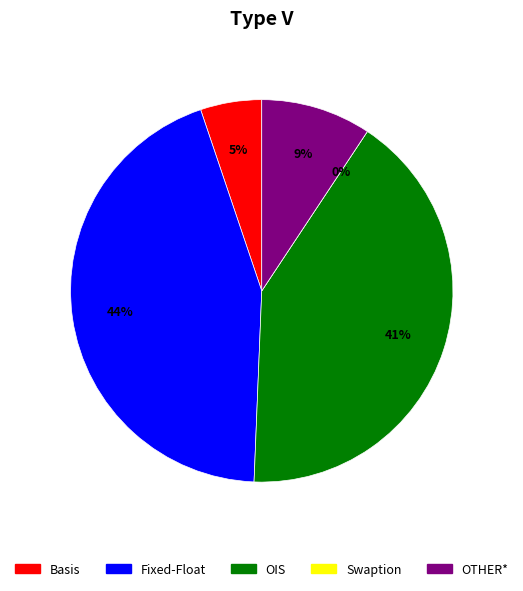

Does Swaption represent more than half of the total?

No